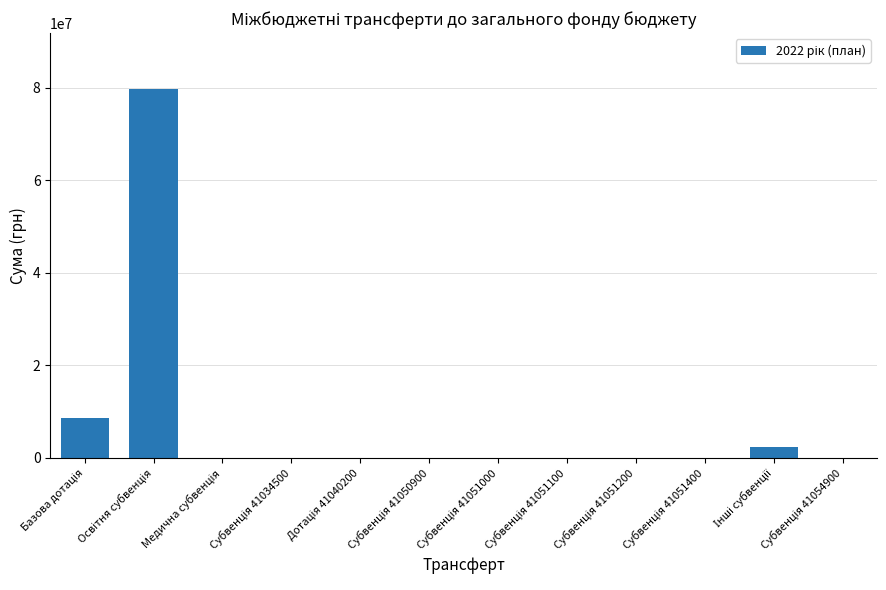

What is the greatest value displayed?

79832900